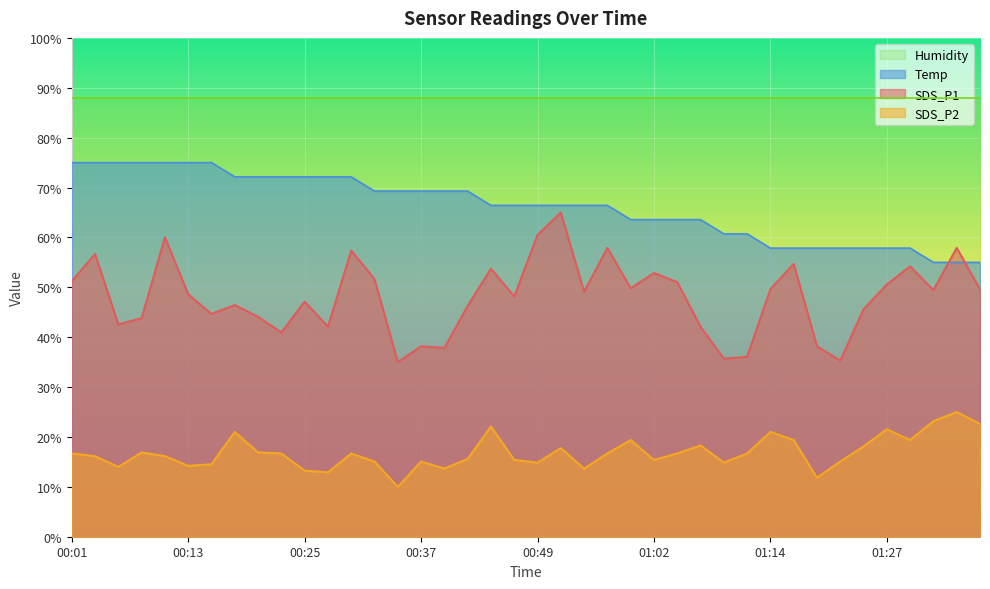

What are all the series names shown in the legend?

Humidity, Temp, SDS_P1, SDS_P2